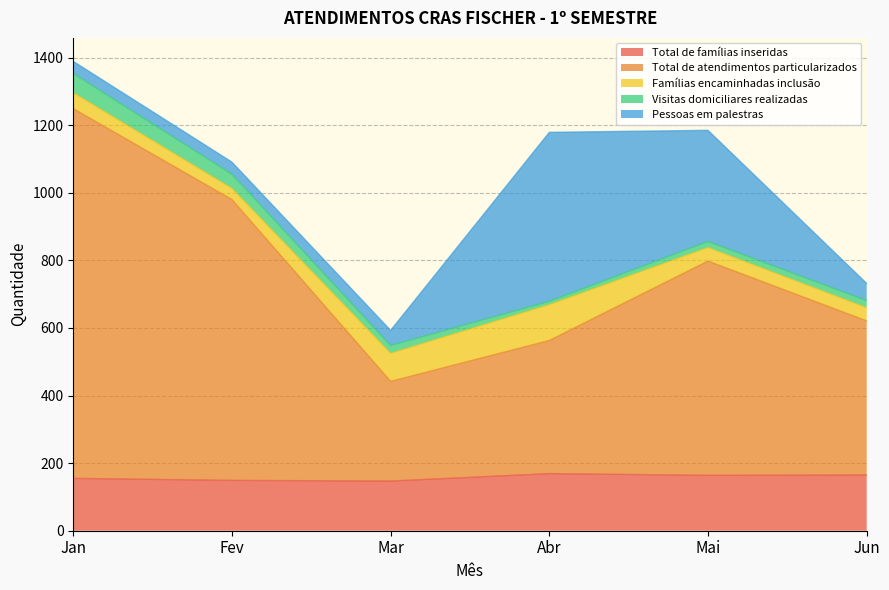

At which category does Pessoas em palestras reach its first local peak?

Abr